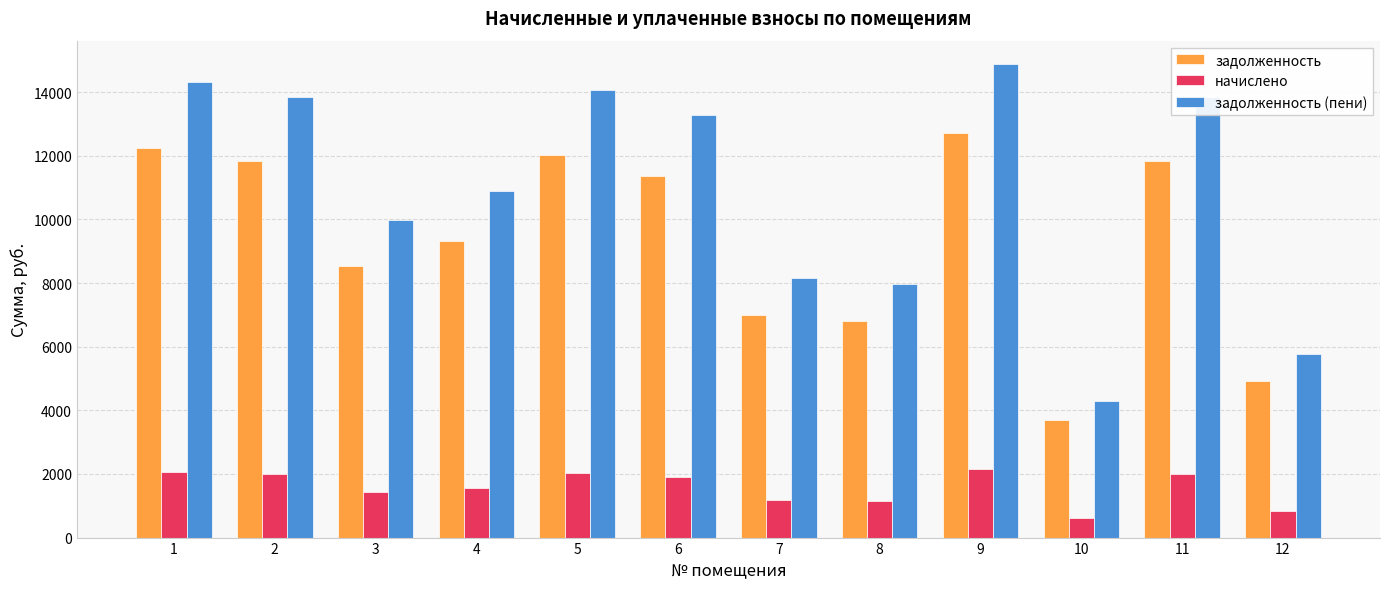

What is the average value of the задолженность series?

9363.2